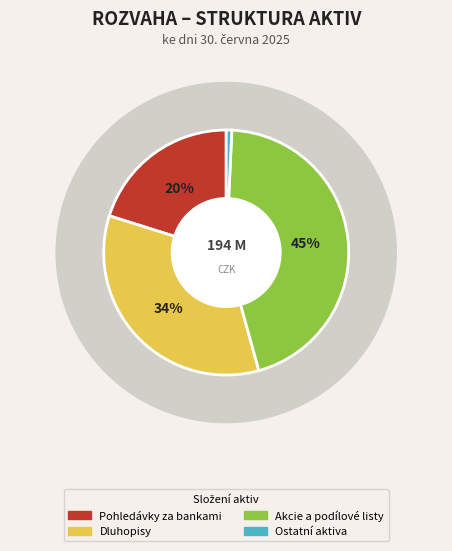

To the nearest percent, what percentage of the pie is Dluhopisy?

34%